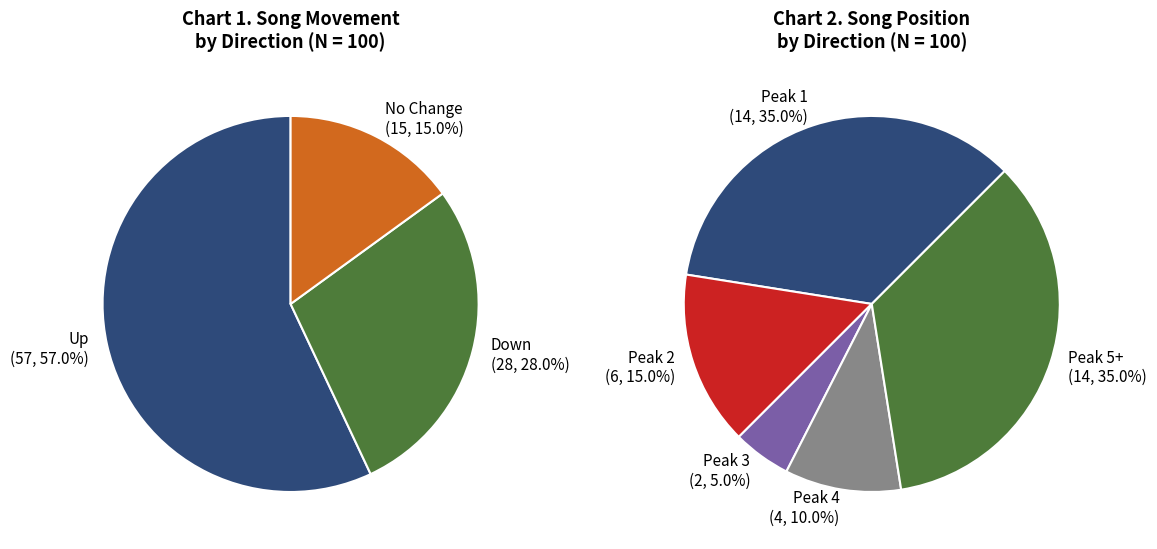

Which category has the biggest portion of the pie?

up